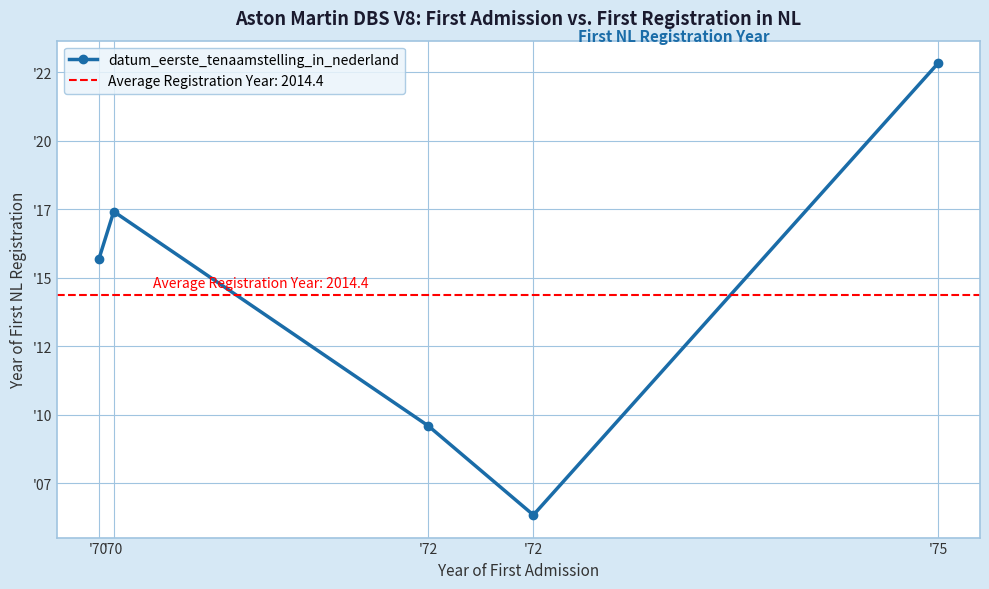

The value at '72 is 696.9. True or false?

False